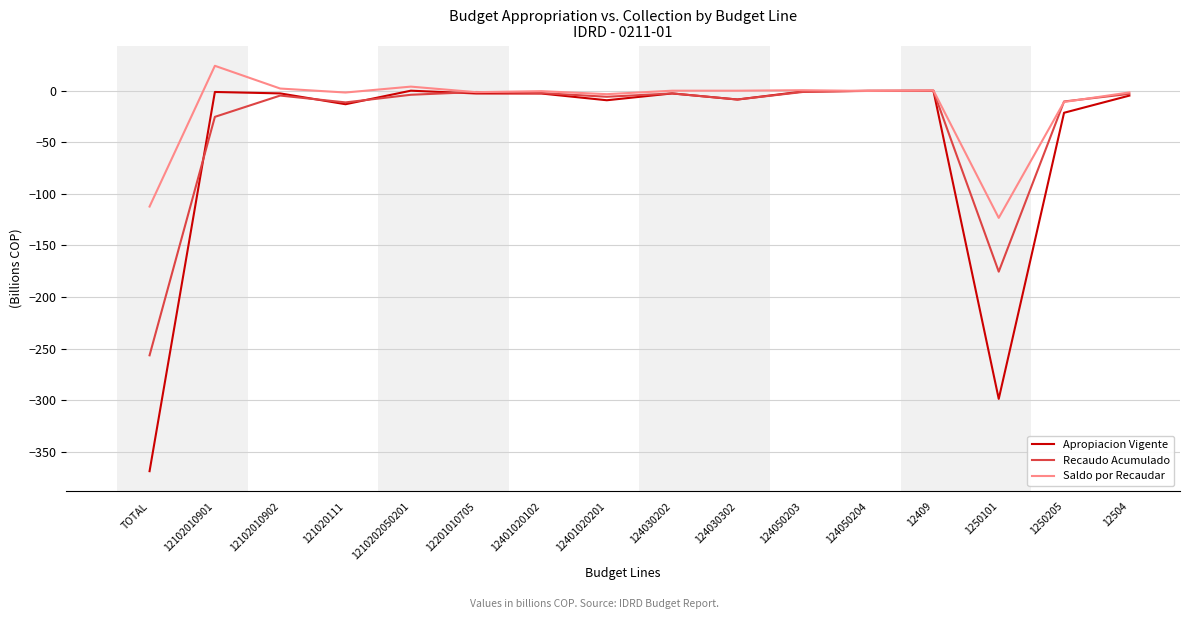

At which label is Recaudo Acumulado closest to -128?

1250101